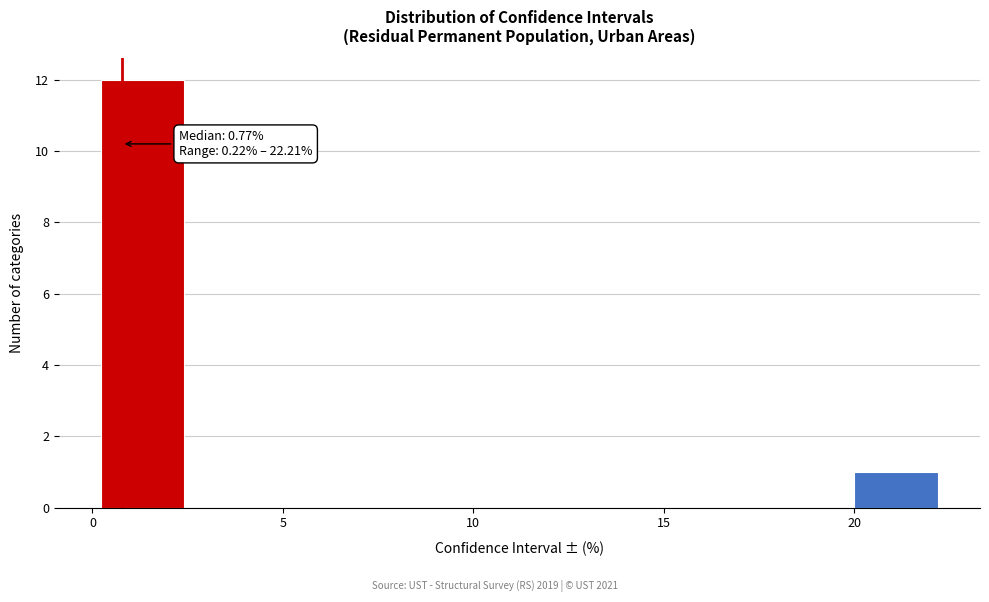

Over which range of the x-axis is the bar tallest?

0.0 to 2.5